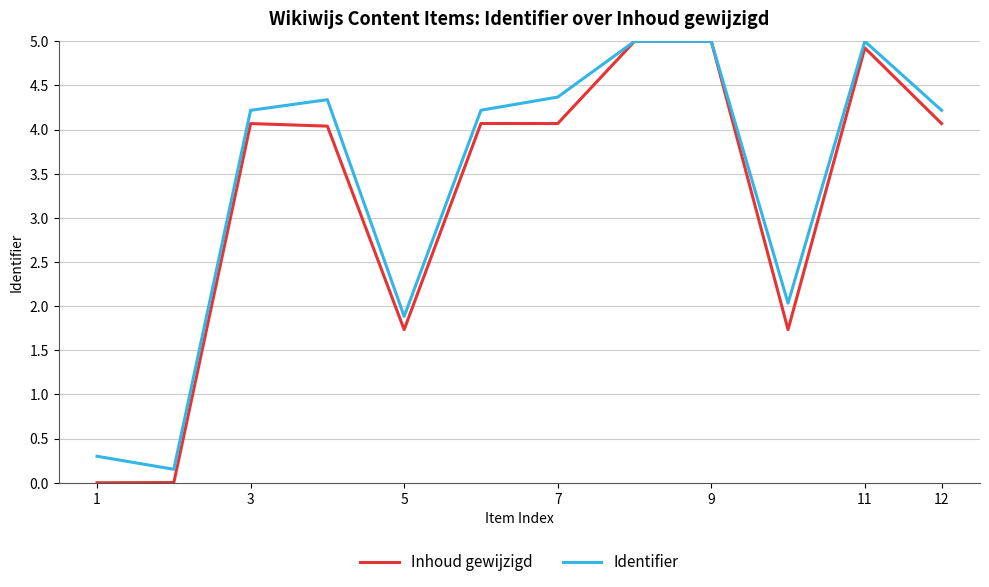

Which series has the largest range (max minus min)?

Inhoud gewijzigd